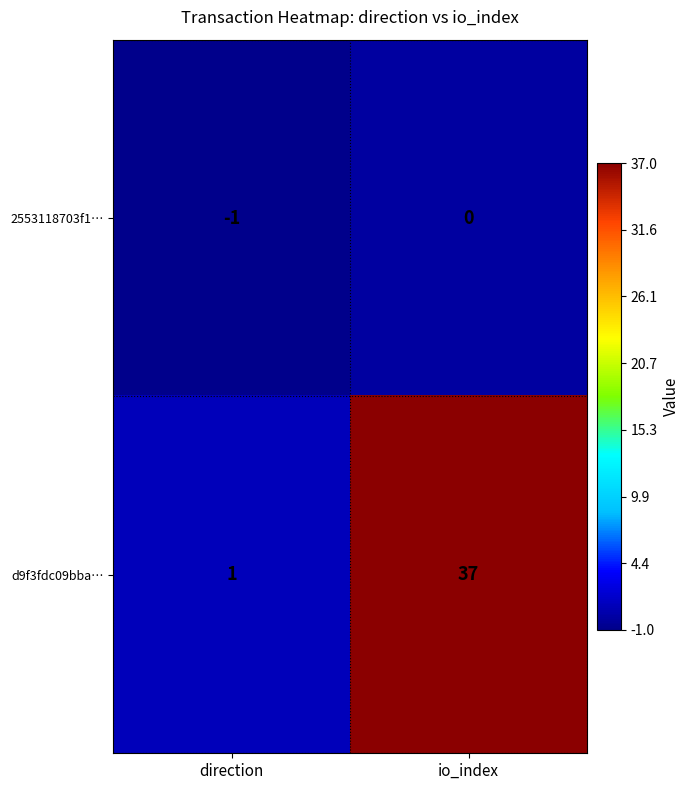

Is it true that d9f3fdc09bba… equals 37 at io_index?

True